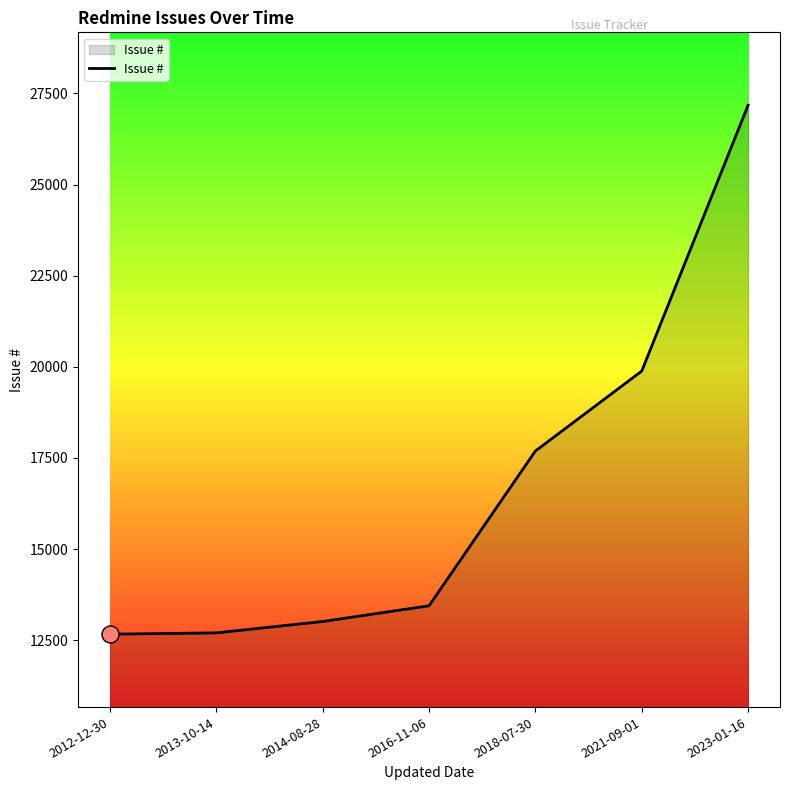

Which has a higher value, 2023-01-16 or 2014-08-28?

2023-01-16